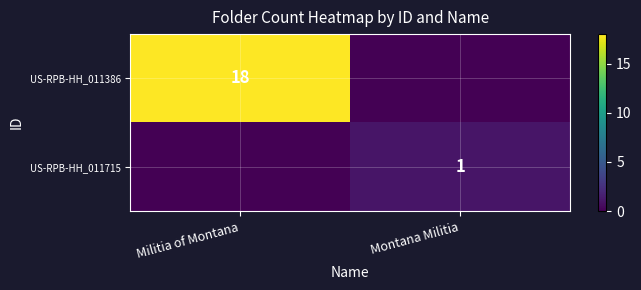

The value of US-RPB-HH_011715 at Montana Militia is 2. True or false?

False